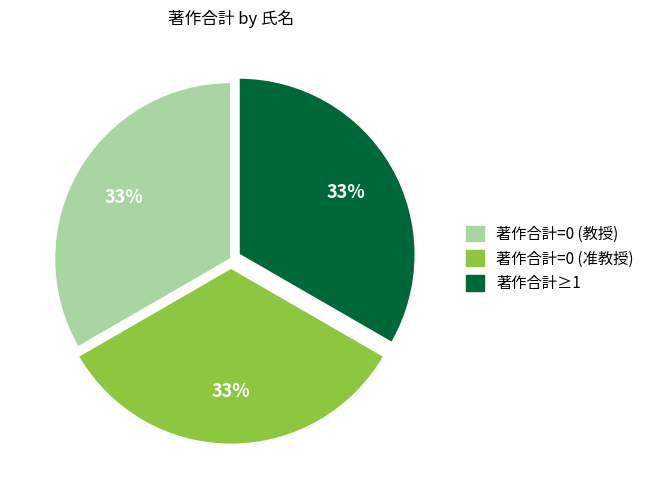

Does any single category account for the majority?

No